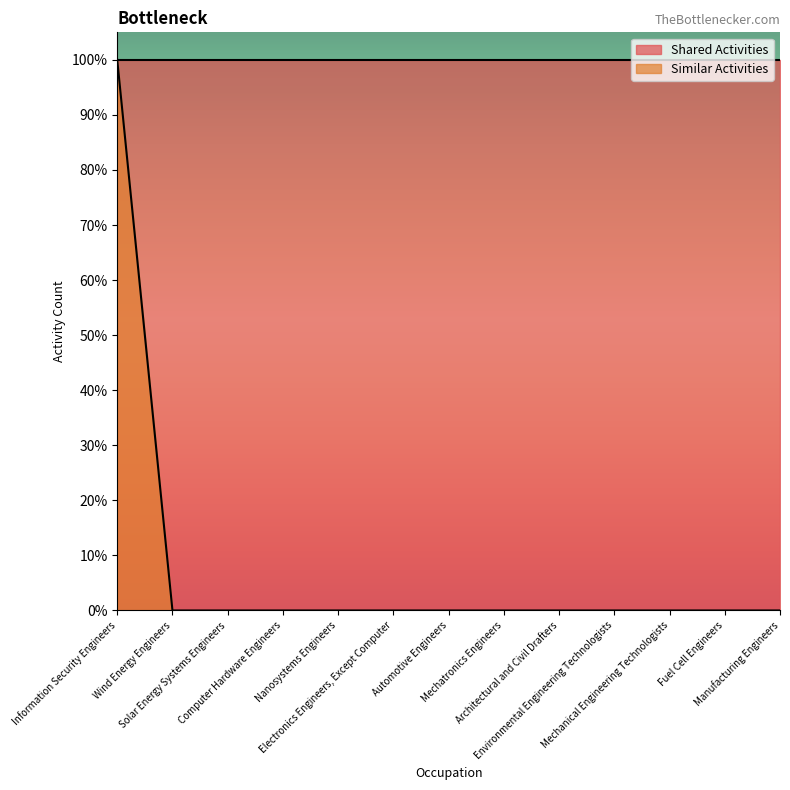

How many data points are above 0?

1